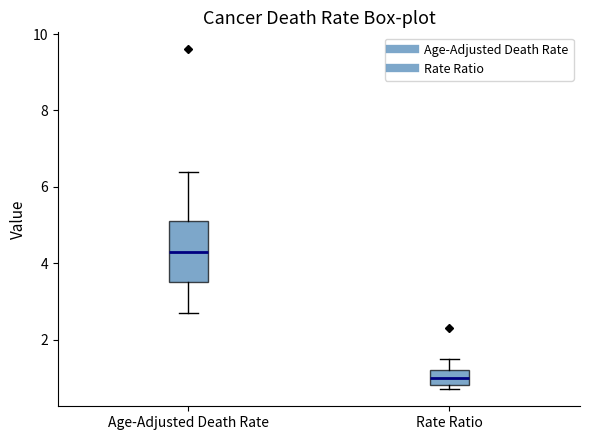

Reading left to right, transcribe this box plot: for each box, give where its median line is, the range the box spans, and where its two whiskers end, as read against the y-axis. The values are not printed on the chart, so give them approximately, as read against the axis.

Age-Adjusted Death Rate: median 4.4, box 3.6 to 5.2, whiskers 2.8 to 6.4
Rate Ratio: median 1.0, box 0.8 to 1.2, whiskers 0.8 (just below the box's lower edge) to 1.6